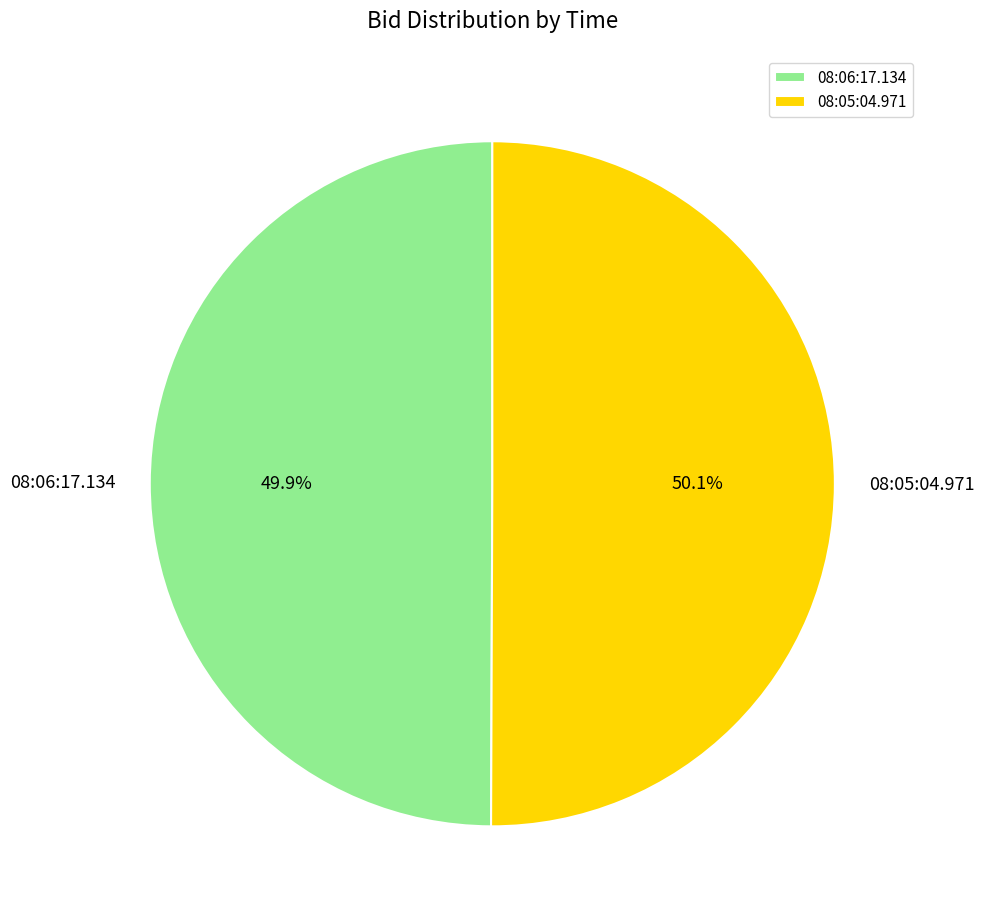

What is the ratio of the value at 08:06:17.134 to the value at 08:05:04.971?

1.0